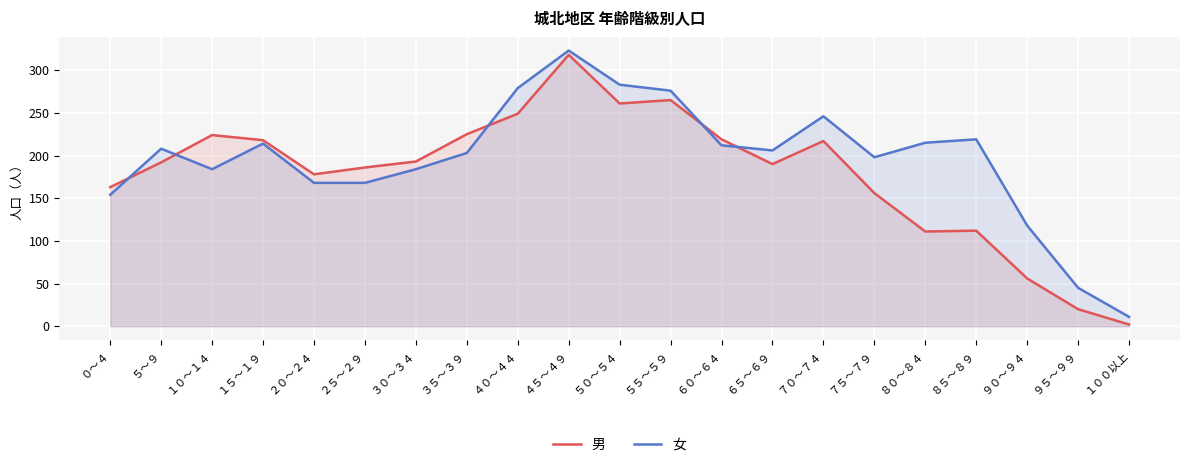

How many intersections are there between 女 and 男?

5